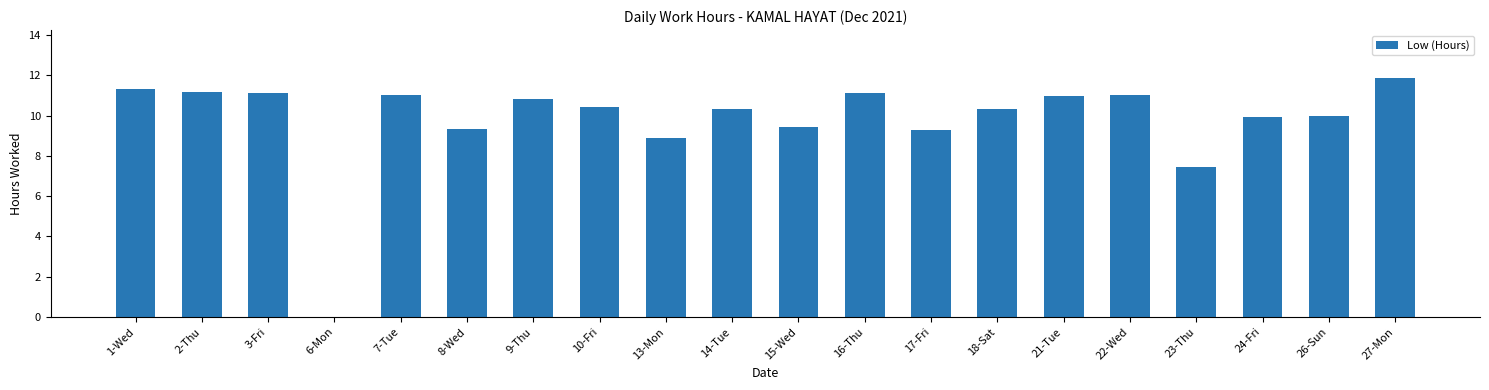

Are the bars horizontal?

No